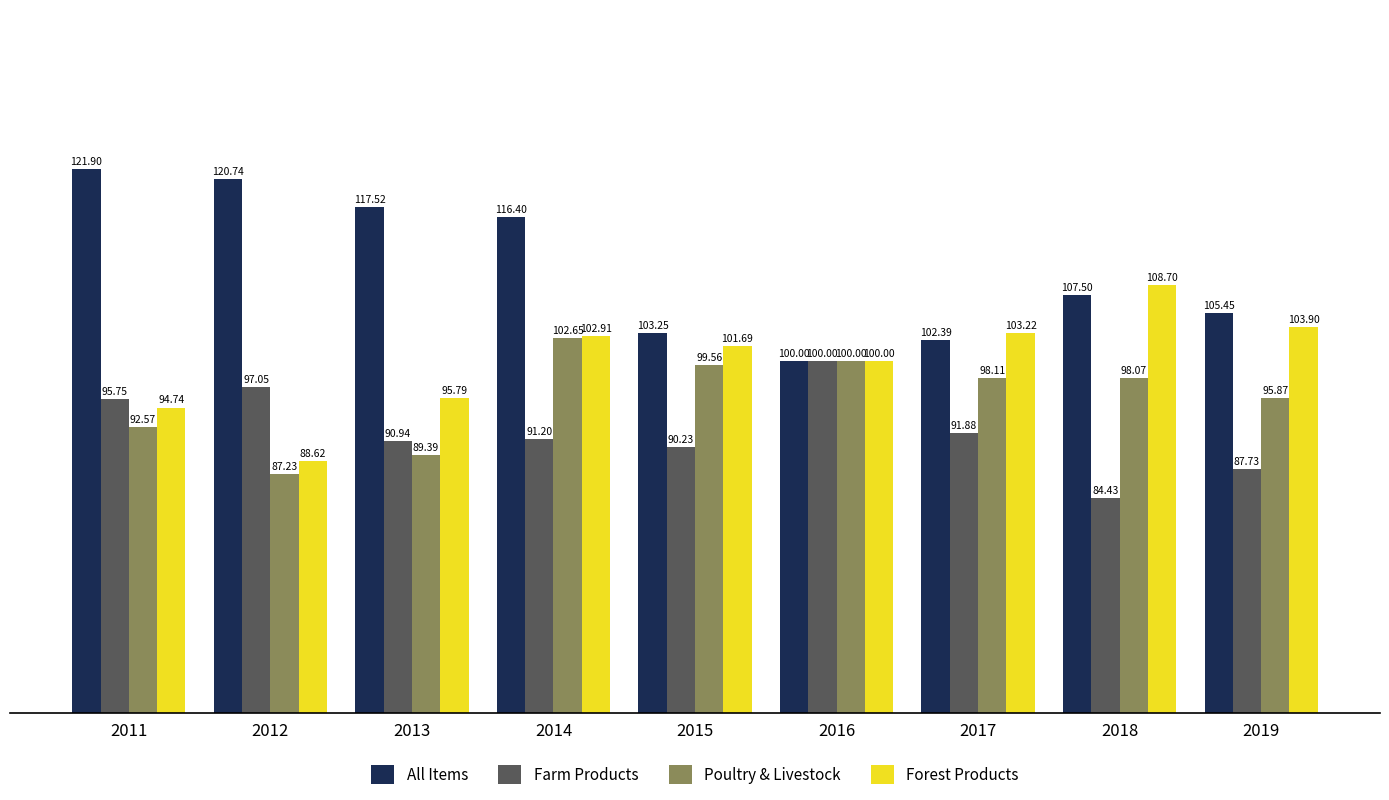

Which series changed the most between 2011 and 2015?

All Items